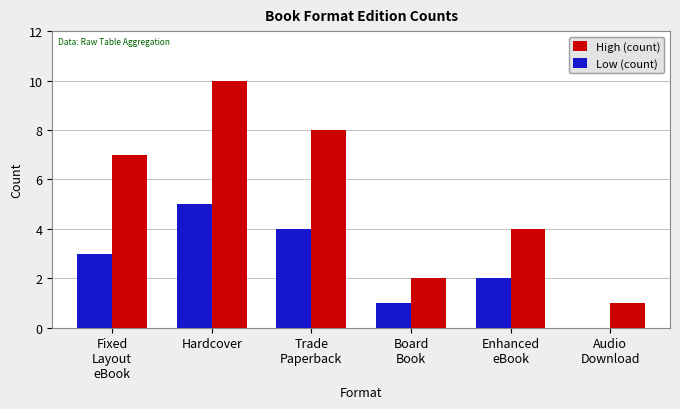

The Low (count) series shows 3 at Hardcover. True or false?

False